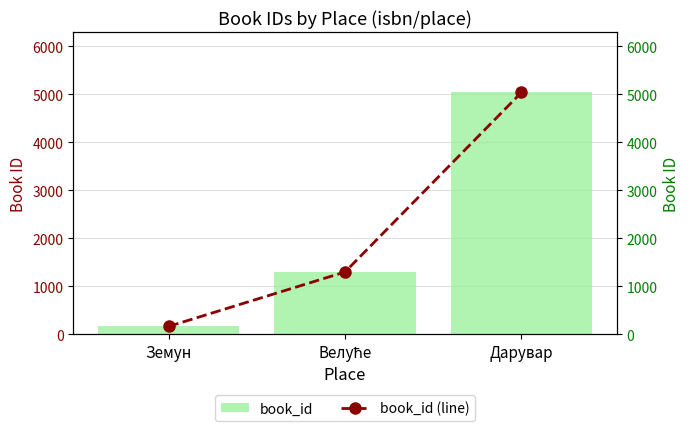

Does the chart contain stacked bars?

No